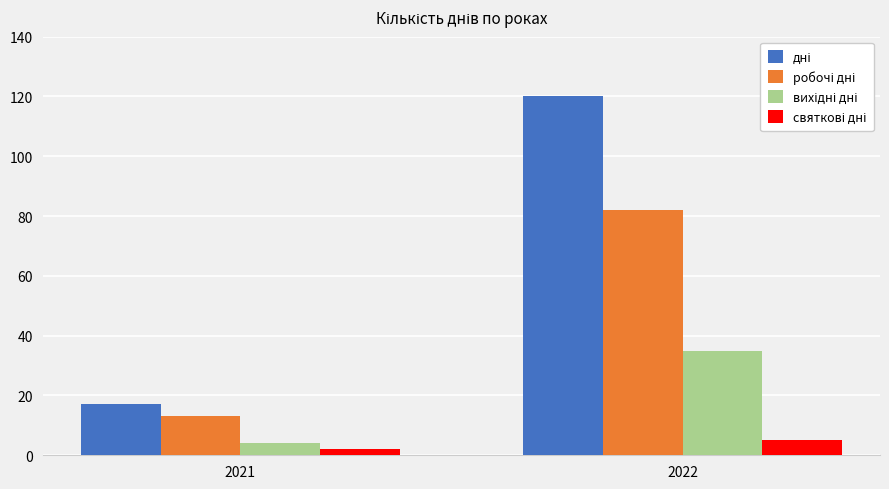

At which category is the sum across all series the highest?

2022